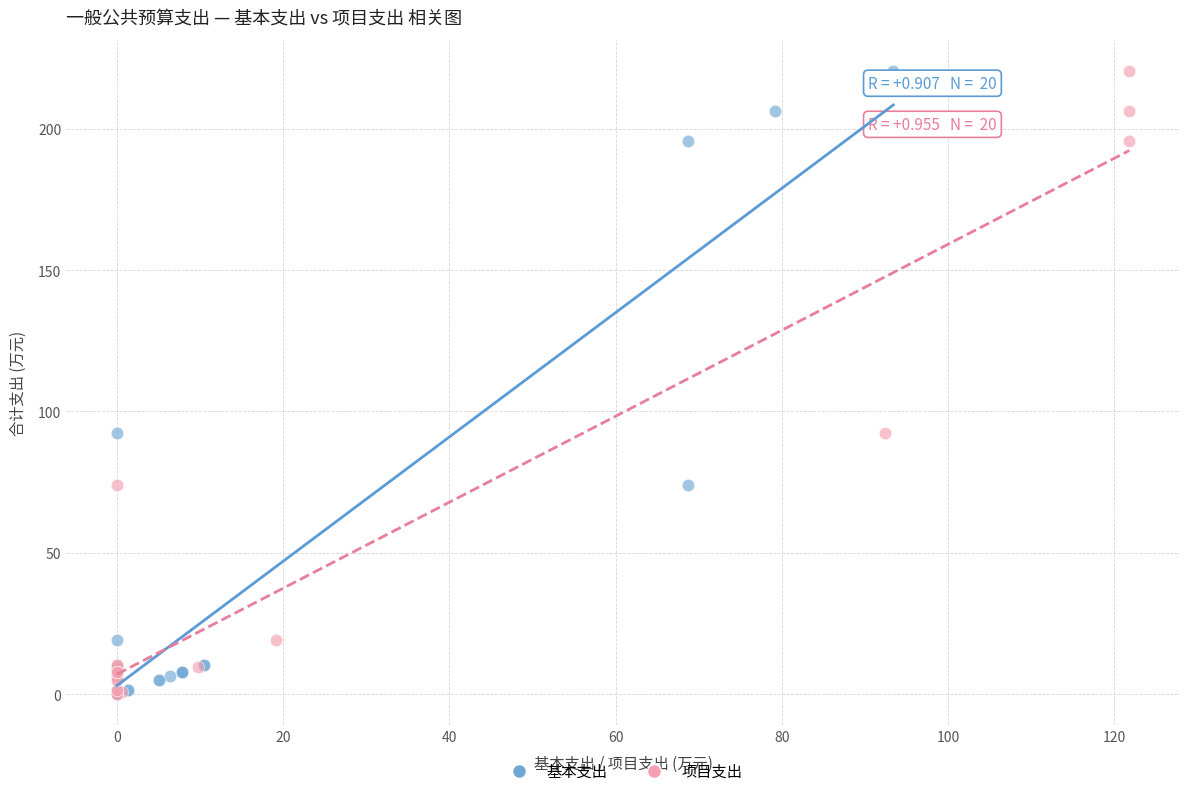

What are all the series names shown in the legend?

基本支出, 项目支出